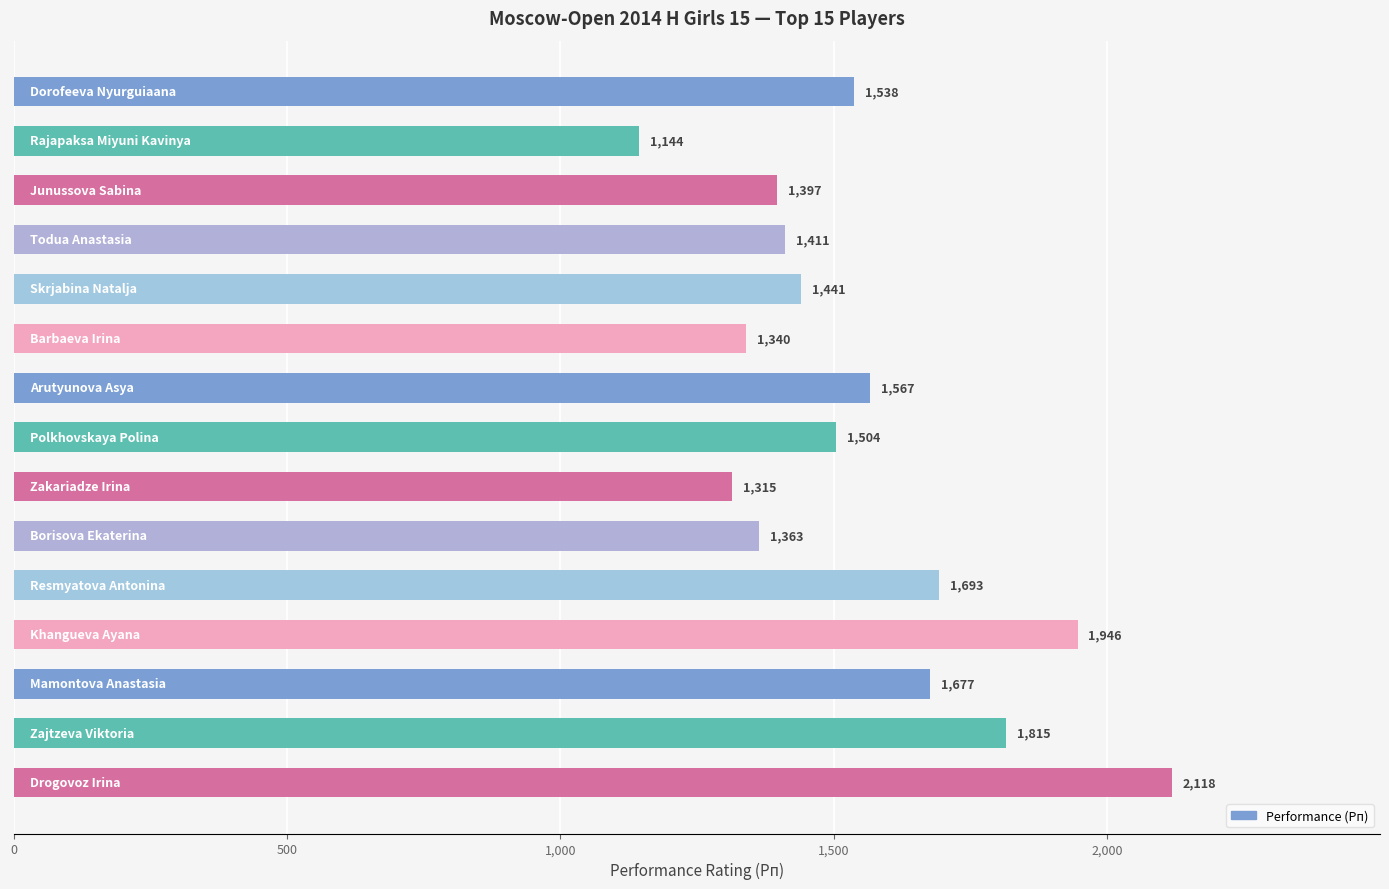

Reading bottom to top, transcribe all the data shown in this chart.

2118	1815	1677	1946	1693	1363	1315	1504	1567	1340	1441	1411	1397	1144	1538